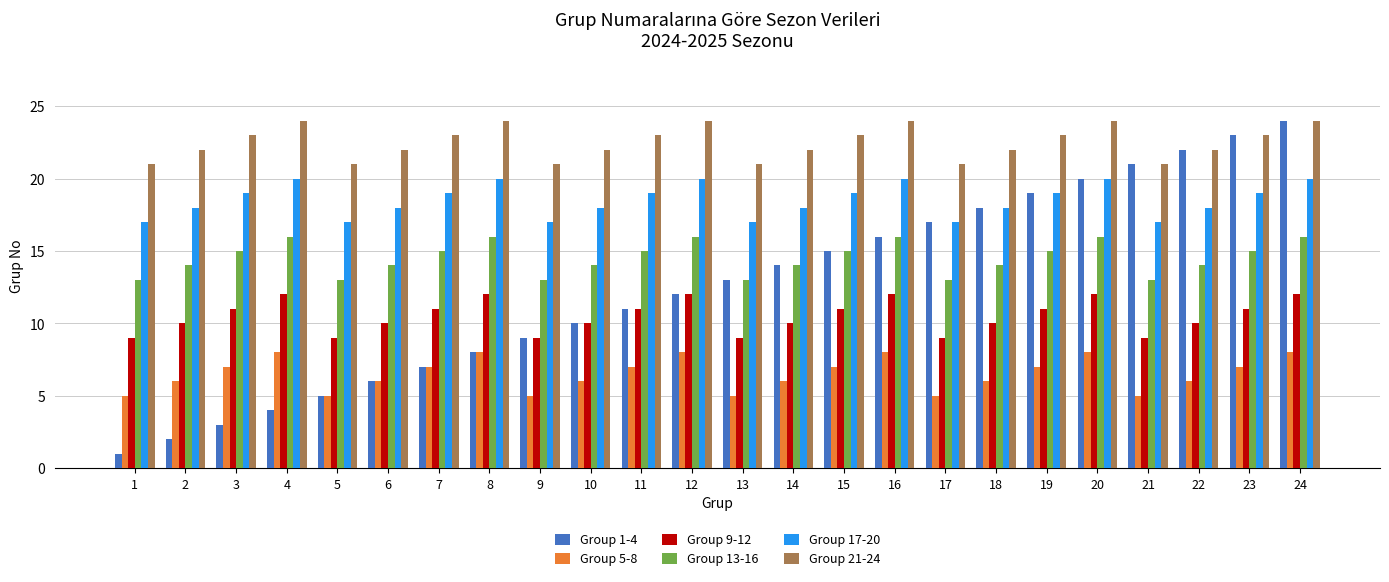

What is the value of the Group 21-24 bar at the 13th from the left?

21